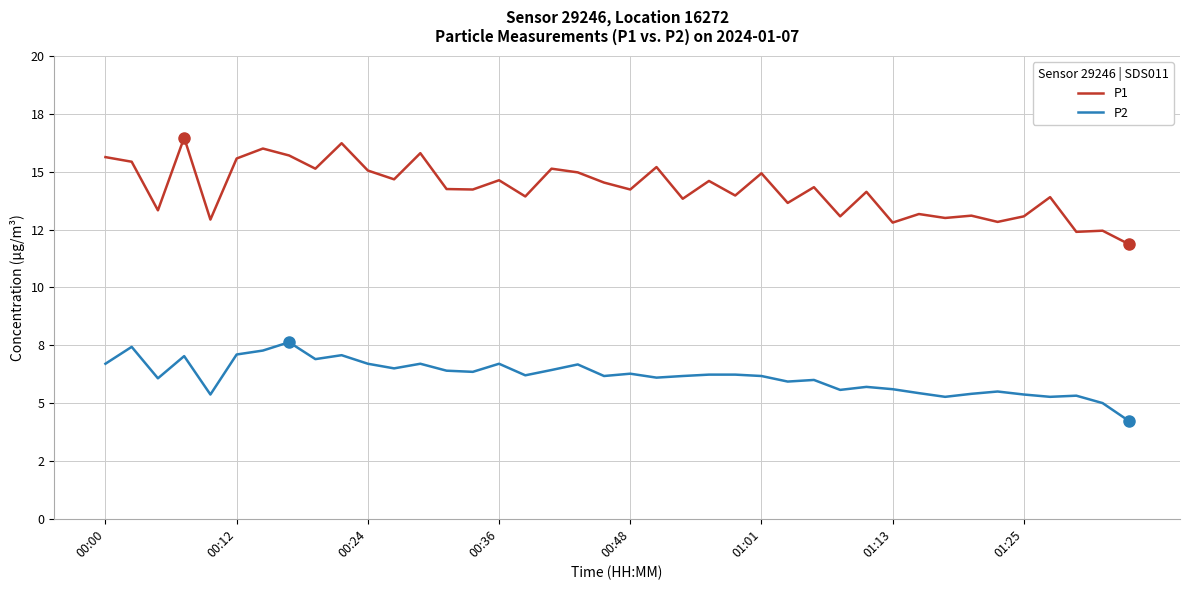

Does the chart display data point markers on the line(s)?

No